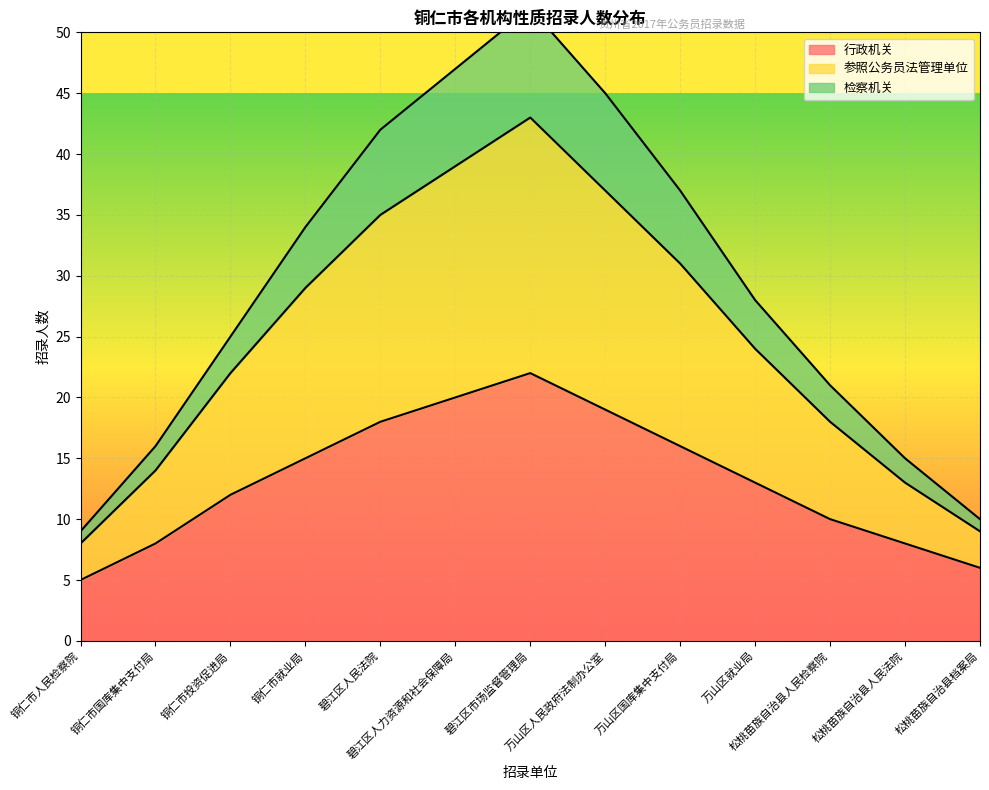

How many interior local peaks does the 检察机关 series have?

1